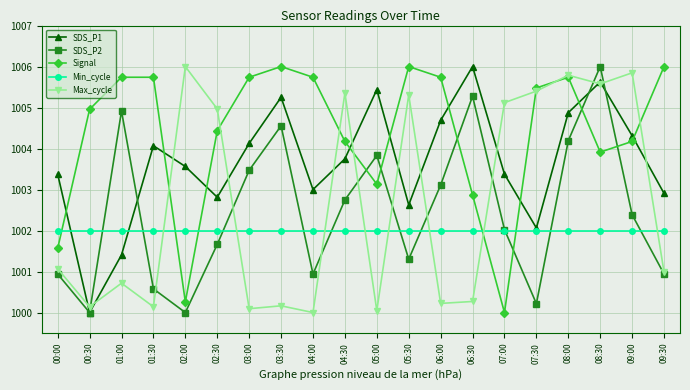

What is the total value across all series at 02:00?

5011.8